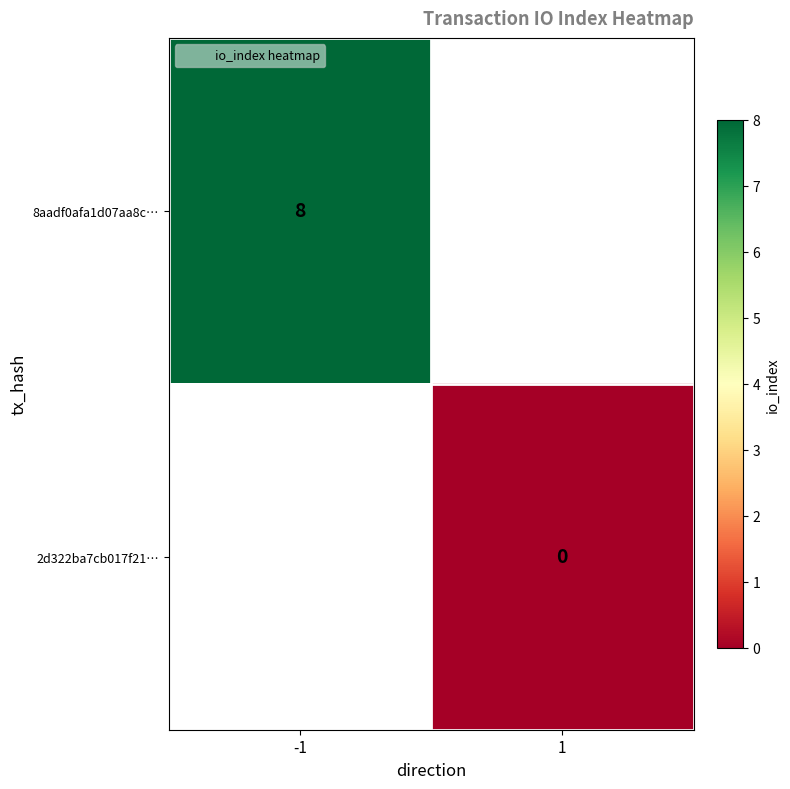

At how many categories does at least one series exceed 1?

1